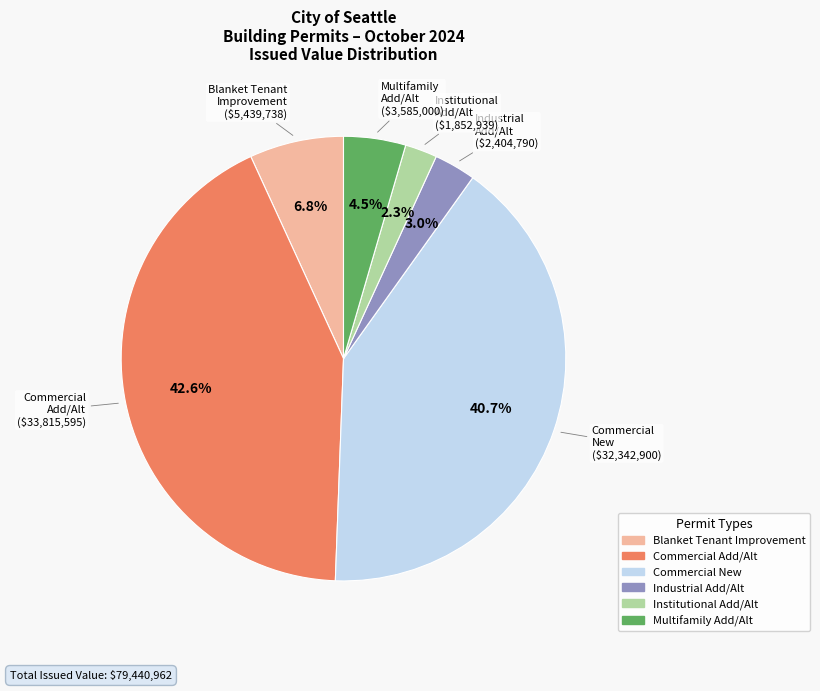

What is the largest slice in the pie chart?

Commercial Add/Alt